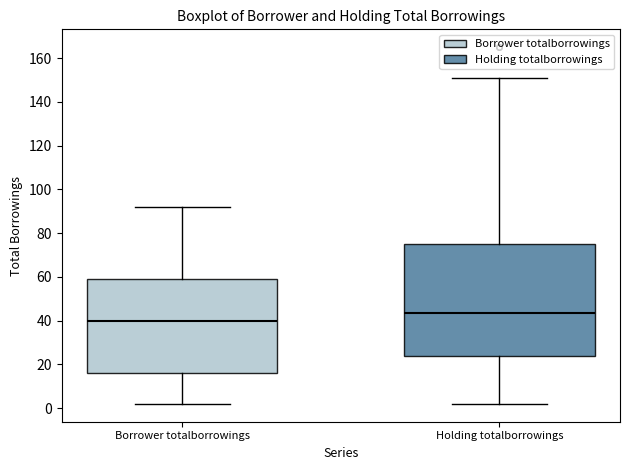

Reading left to right, read every box against the y-axis: the position of its median line, the range the box covers, and the ends of its whiskers. The values are not printed on the chart, so give them approximately, as read against the axis.

Borrower totalborrowings: median 40, box 16 to 60, whiskers 2 to 92
Holding totalborrowings: median 44, box 24 to 76, whiskers 2 to 152